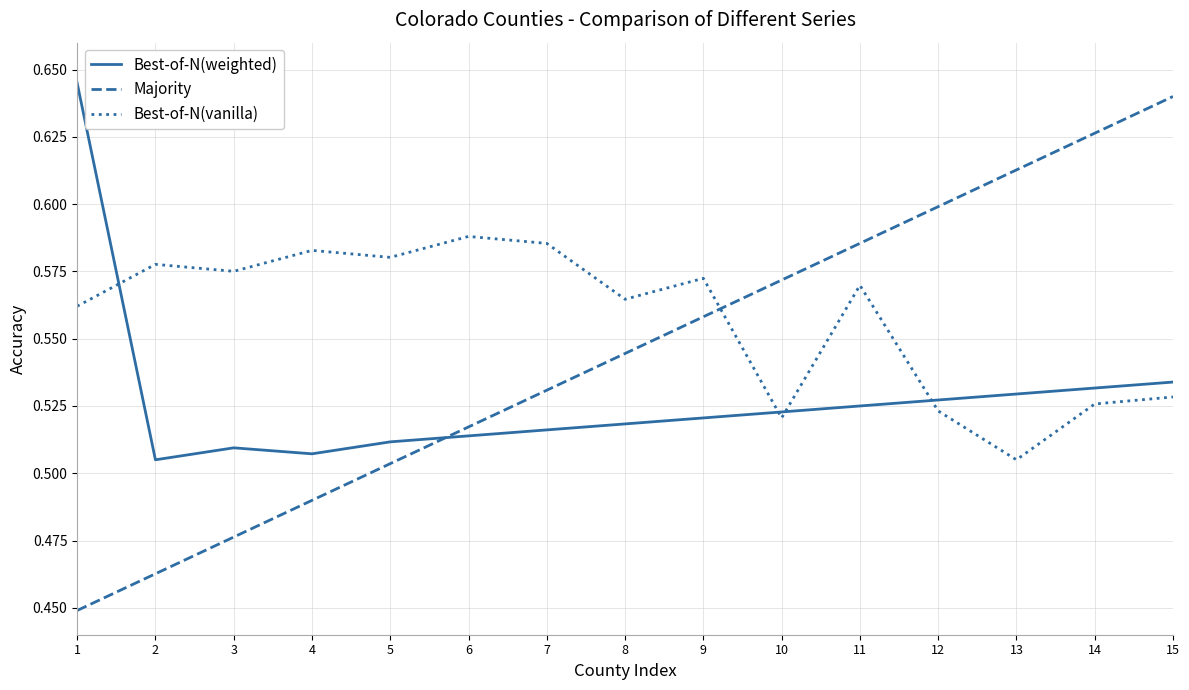

Is it true that Majority equals 0.6 at 10?

True